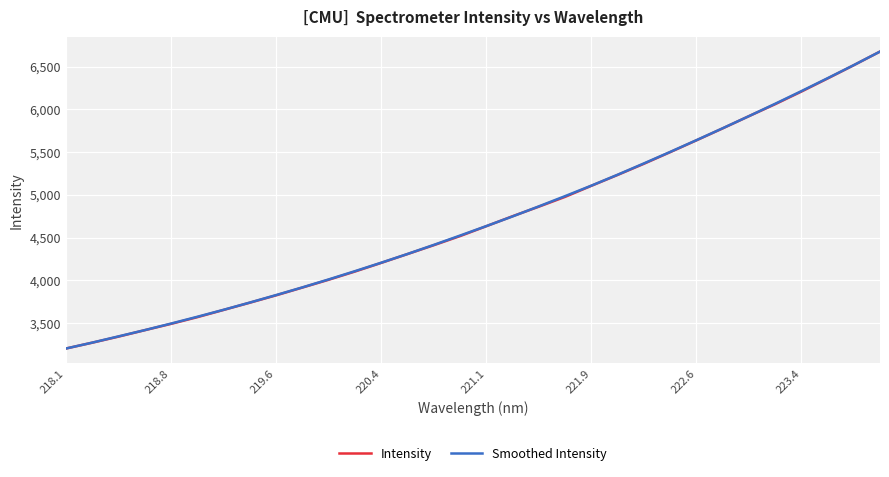

At how many categories does at least one series exceed 4590?

16